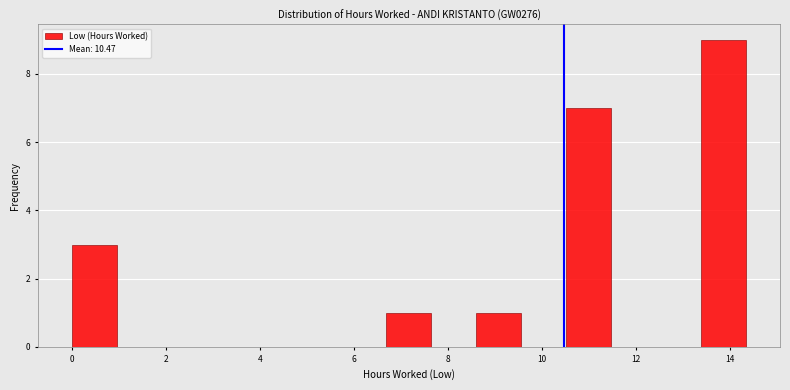

Reading left to right, transcribe this chart: for each bar, give the range it covers on the x-axis and its height. Neither the bar edges nor the heights are printed on the chart, so give them approximately, as read against the axes.

0.0 to 1.0: 3
1.0 to 2.0: 0
2.0 to 2.8: 0
2.8 to 3.8: 0
3.8 to 4.8: 0
4.8 to 5.8: 0
5.8 to 6.6: 0
6.6 to 7.6: 1
7.6 to 8.6: 0
8.6 to 9.6: 1
9.6 to 10.6: 0
10.6 to 11.4: 7
11.4 to 12.4: 0
12.4 to 13.4: 0
13.4 to 14.4: 9